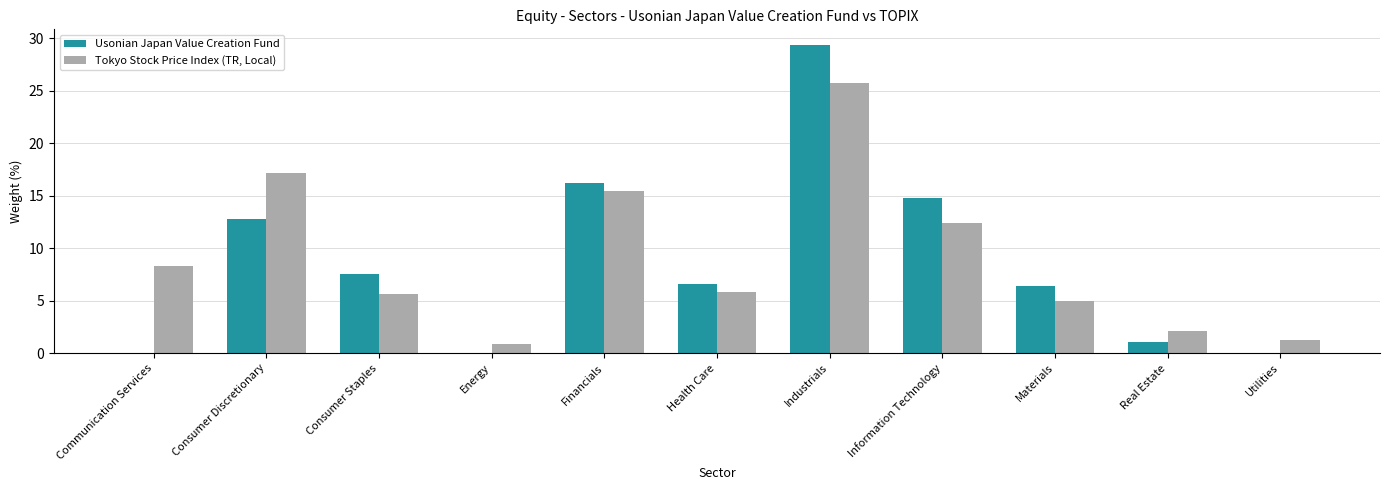

True or false: Usonian Japan Value Creation Fund has a value of 16.2 at Financials.

True